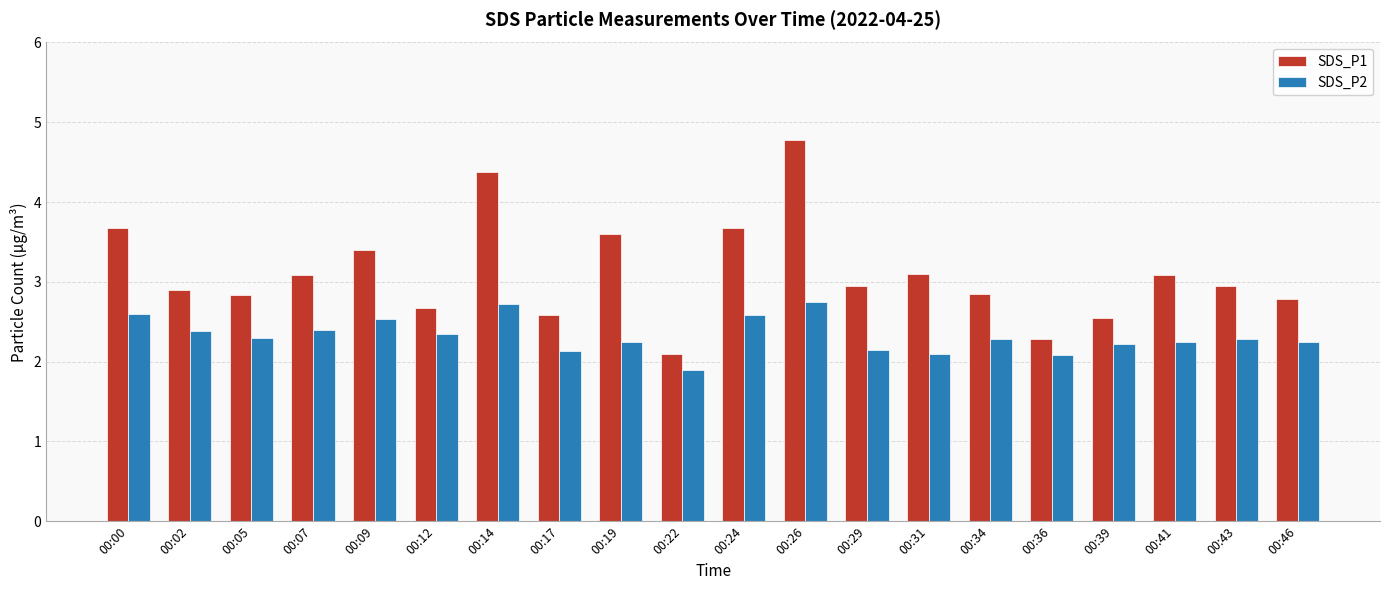

What is the spread (max minus min) of values at 00:05?

0.5